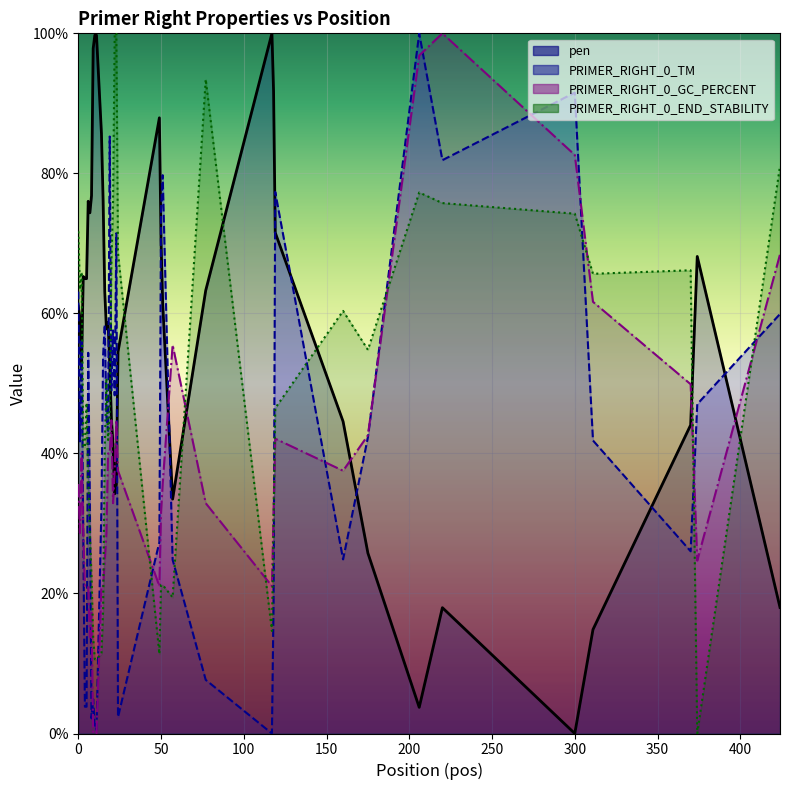

Which series has the largest total across all categories?

pen